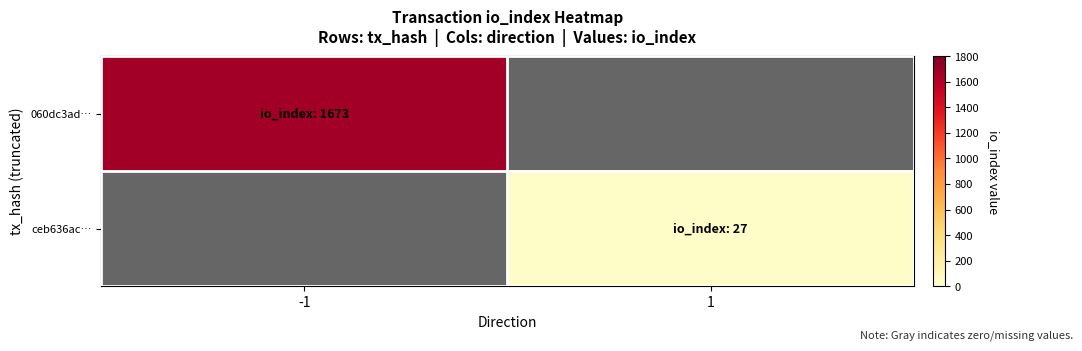

How many positive values does the ceb636ac… series have?

1